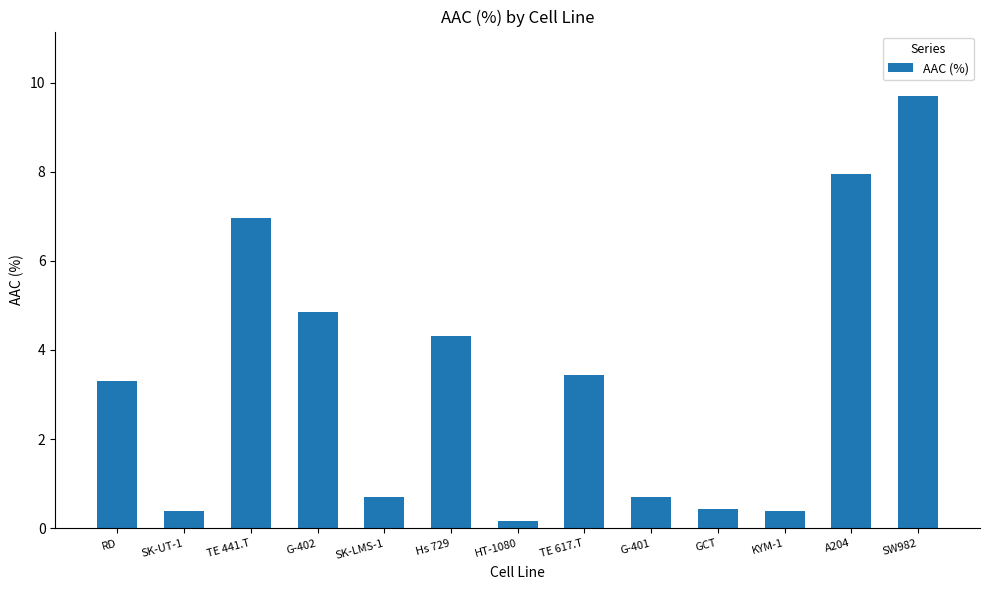

Reading left to right, what are all the values shown in this chart?

3.3	0.4	7.0	4.9	0.7	4.3	0.2	3.4	0.7	0.4	0.4	7.9	9.7